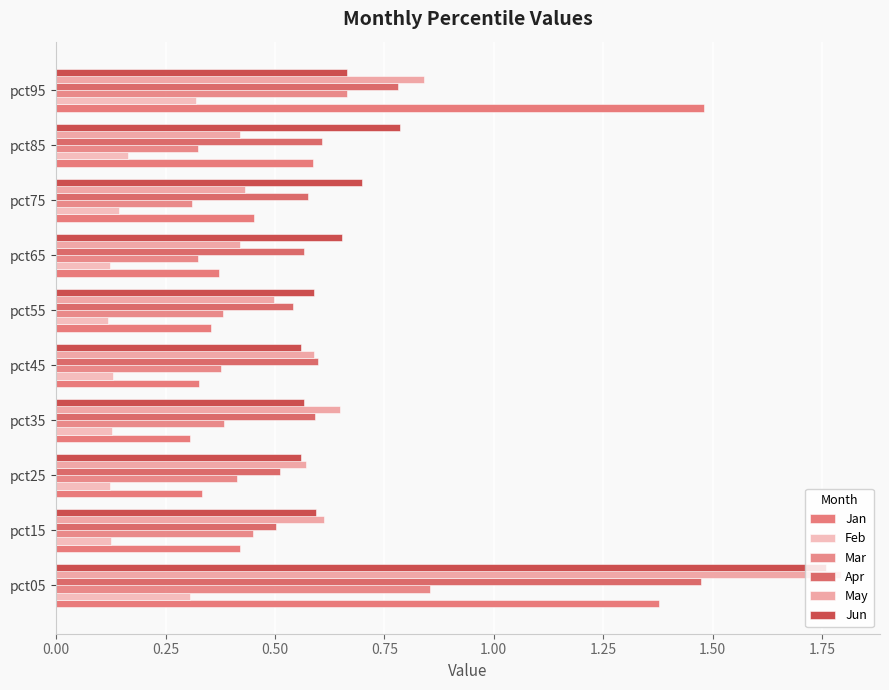

Does the chart contain any negative values?

No